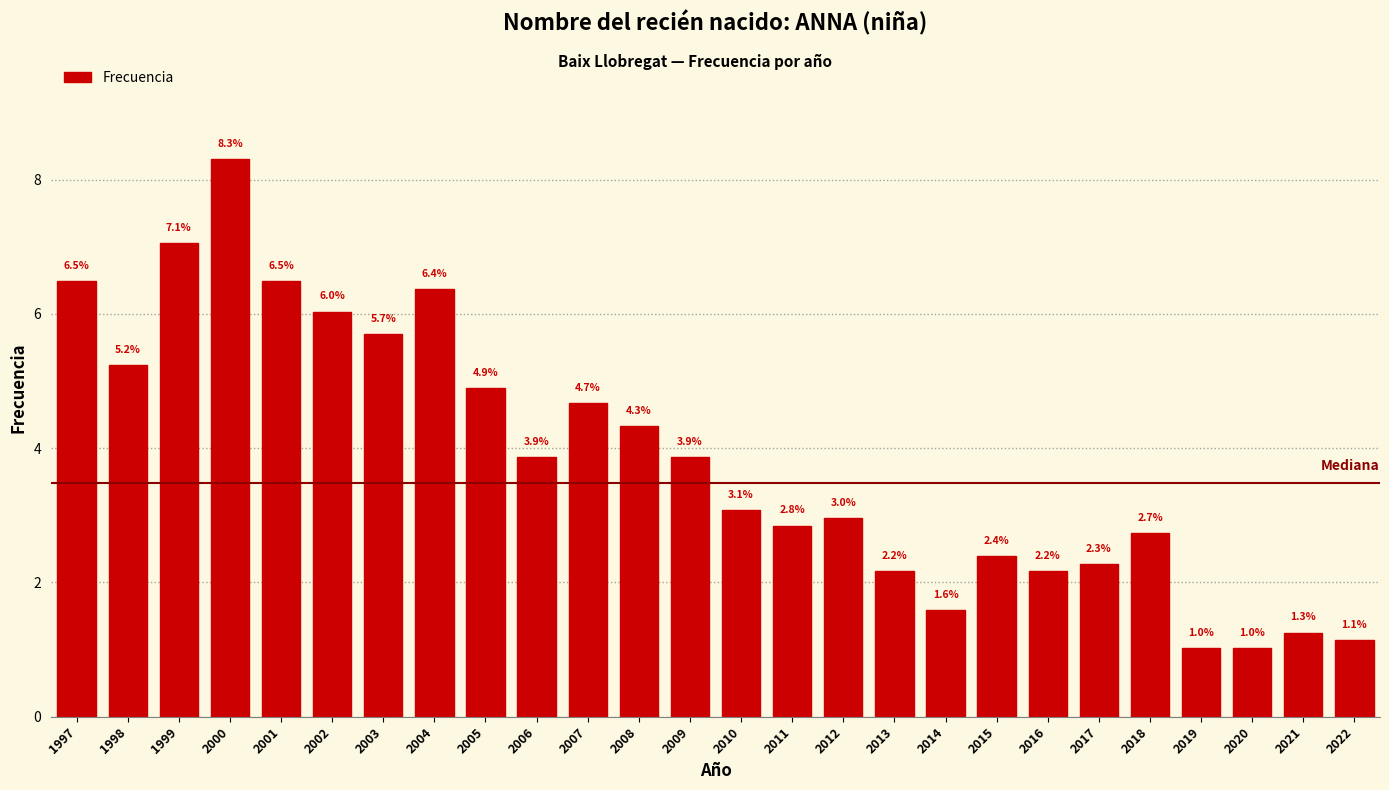

Reading right to left, transcribe all the data shown in this chart.

2022=1.1	2021=1.3	2020=1.0	2019=1.0	2018=2.7	2017=2.3	2016=2.2	2015=2.4	2014=1.6	2013=2.2	2012=3.0	2011=2.8	2010=3.1	2009=3.9	2008=4.3	2007=4.7	2006=3.9	2005=4.9	2004=6.4	2003=5.7	2002=6.0	2001=6.5	2000=8.3	1999=7.1	1998=5.2	1997=6.5